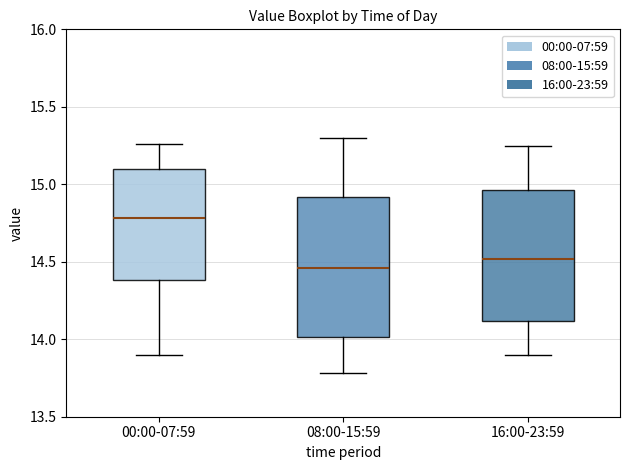

Which box's median line is the lowest?

08:00-15:59